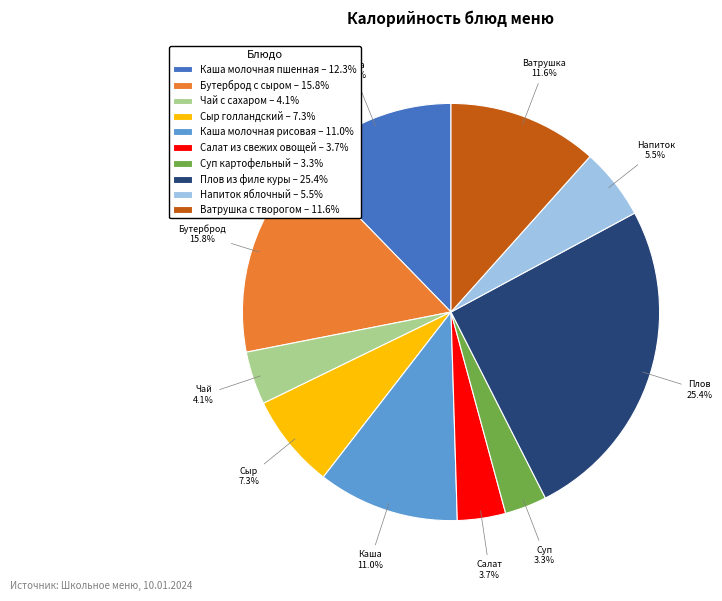

What portion of the pie excludes Каша молочная пшенная – 12.3%?

87.7%